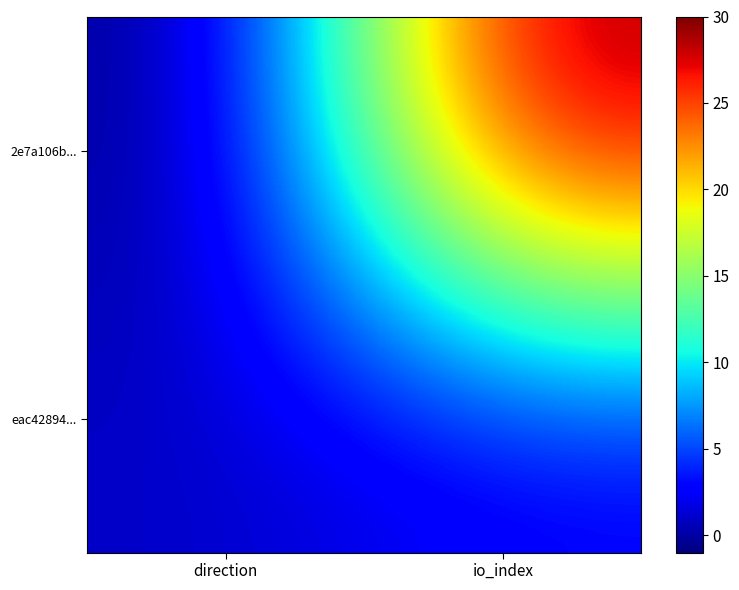

Reading right to left, list all the values displayed in this chart.

2e7a106b...: io_index=30	direction=-1
eac42894...: io_index=2	direction=1